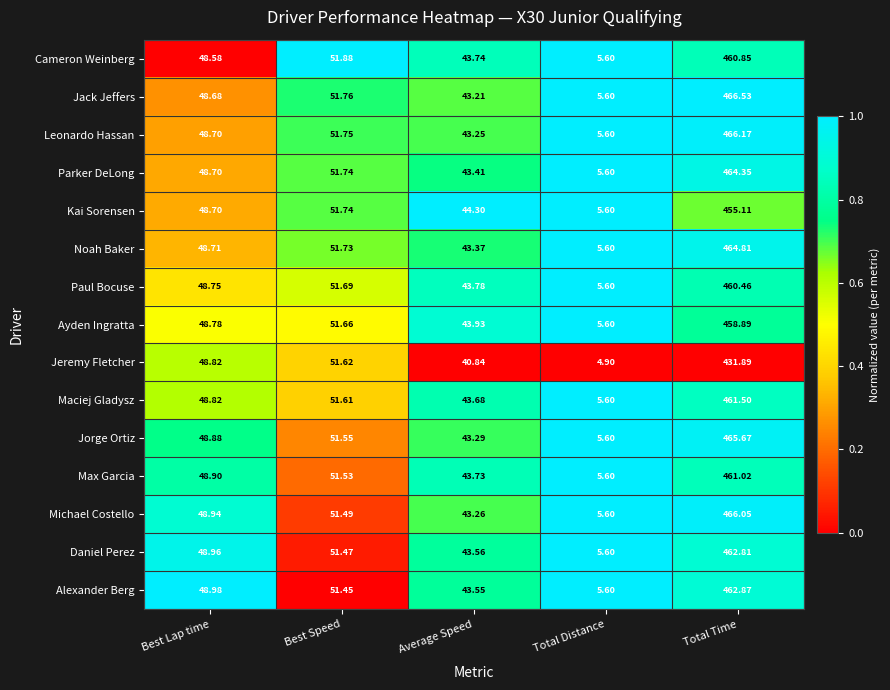

Rank the categories by Jorge Ortiz value from lowest to highest.

Total Distance, Average Speed, Best Lap time, Best Speed, Total Time